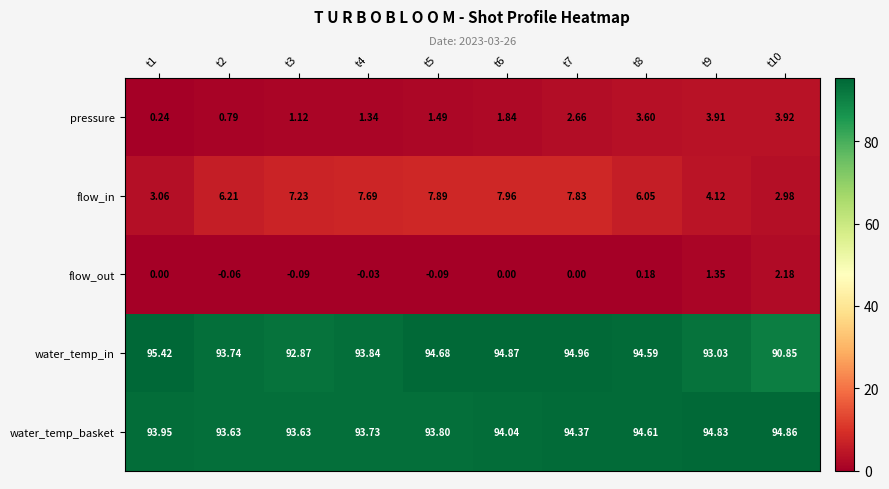

Between t1 and t5, which series saw the biggest shift?

flow_in